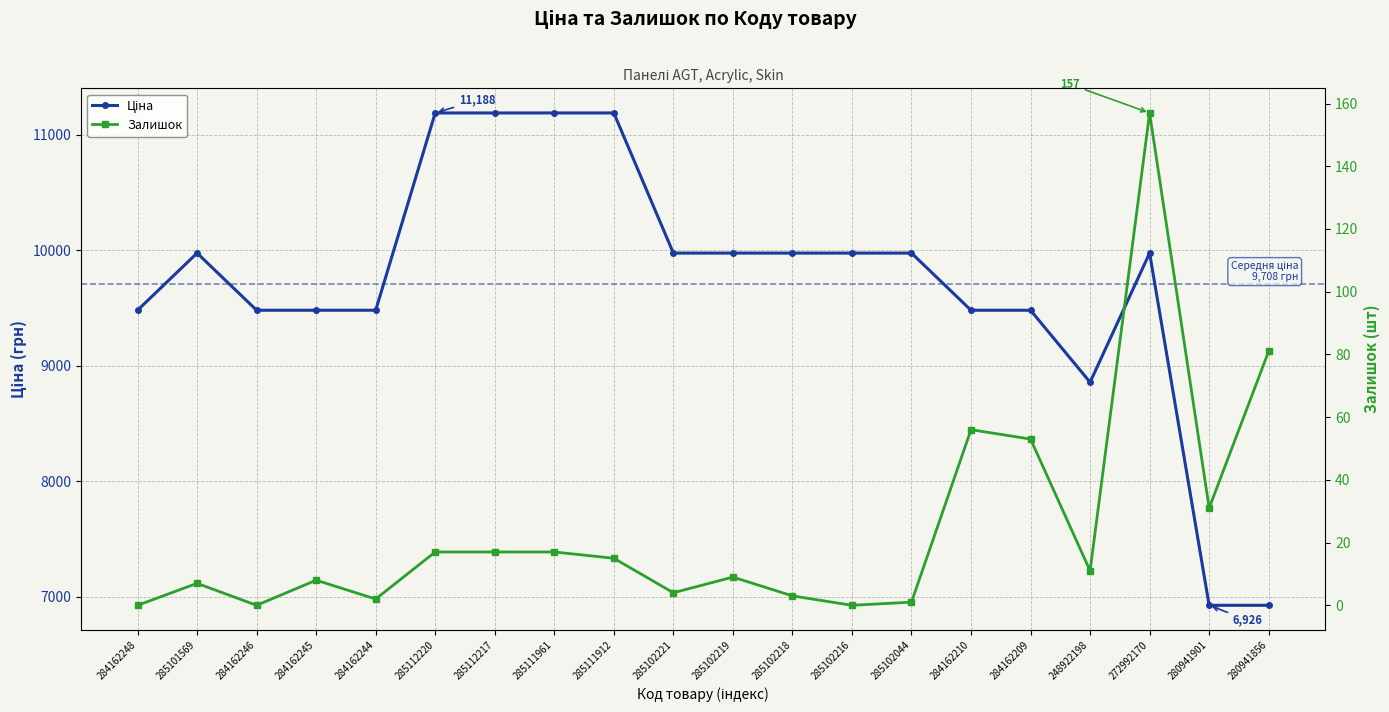

True or false: Ціна and Залишок intersect in this chart.

False